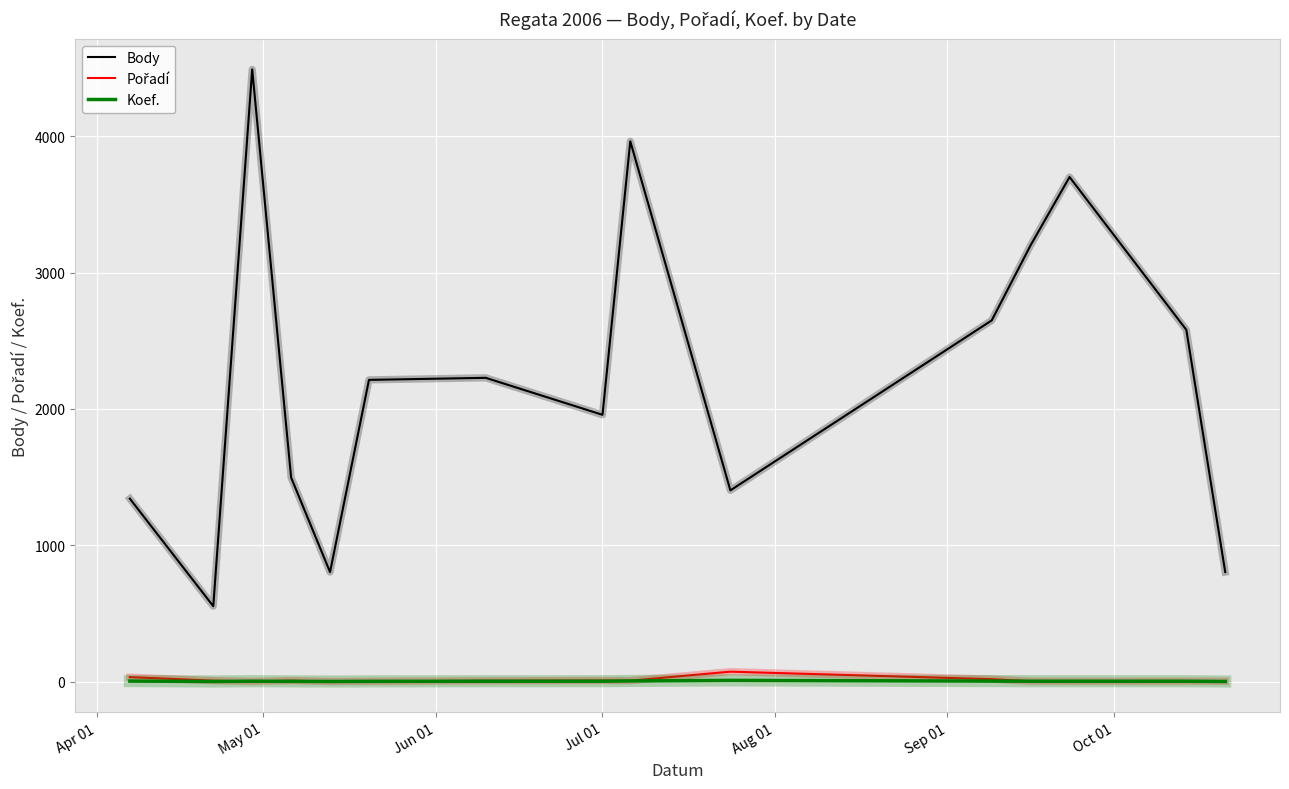

Which series has the largest total across all categories?

Body